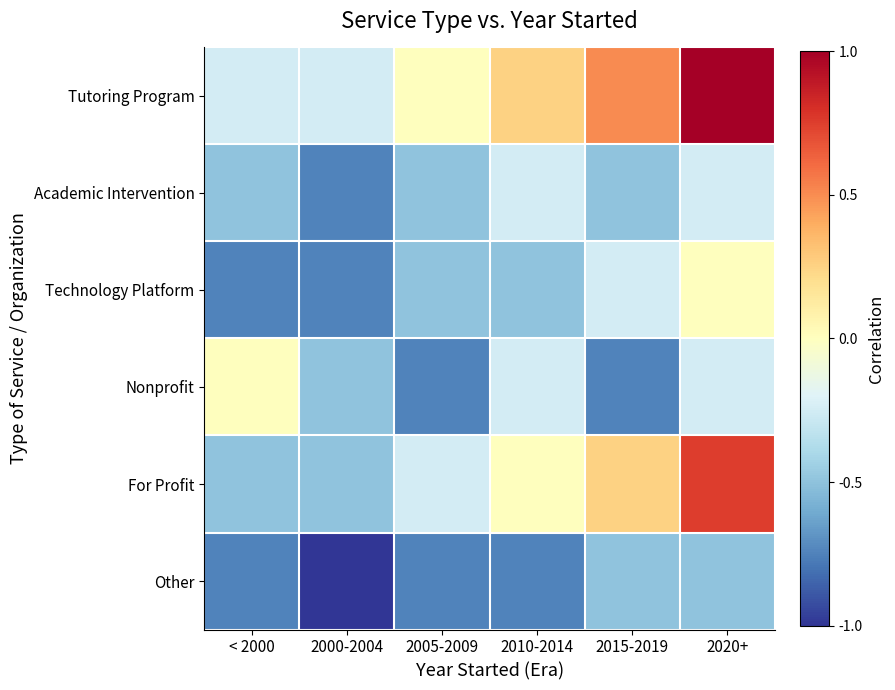

How many categories are shown in the chart?

6